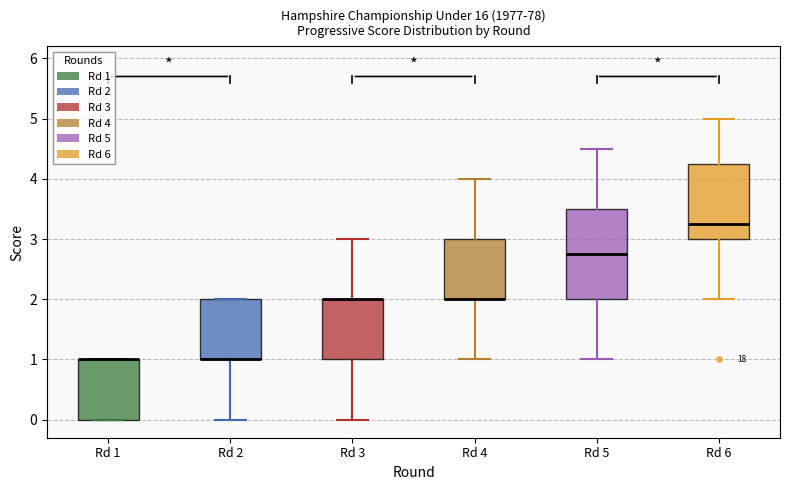

Reading left to right, read every box against the y-axis: the position of its median line, the range the box covers, and the ends of its whiskers. The values are not printed on the chart, so give them approximately, as read against the axis.

Rd 1: median 1.0 (drawn on the box's upper edge), box 0.0 to 1.0, whiskers 0.0 to 1.0
Rd 2: median 1.0 (drawn on the box's lower edge), box 1.0 to 2.0, whiskers 0.0 to 2.0
Rd 3: median 2.0 (drawn on the box's upper edge), box 1.0 to 2.0, whiskers 0.0 to 3.0
Rd 4: median 2.0 (drawn on the box's lower edge), box 2.0 to 3.0, whiskers 1.0 to 4.0
Rd 5: median 2.8, box 2.0 to 3.5, whiskers 1.0 to 4.5
Rd 6: median 3.3, box 3.0 to 4.3, whiskers 2.0 to 5.0